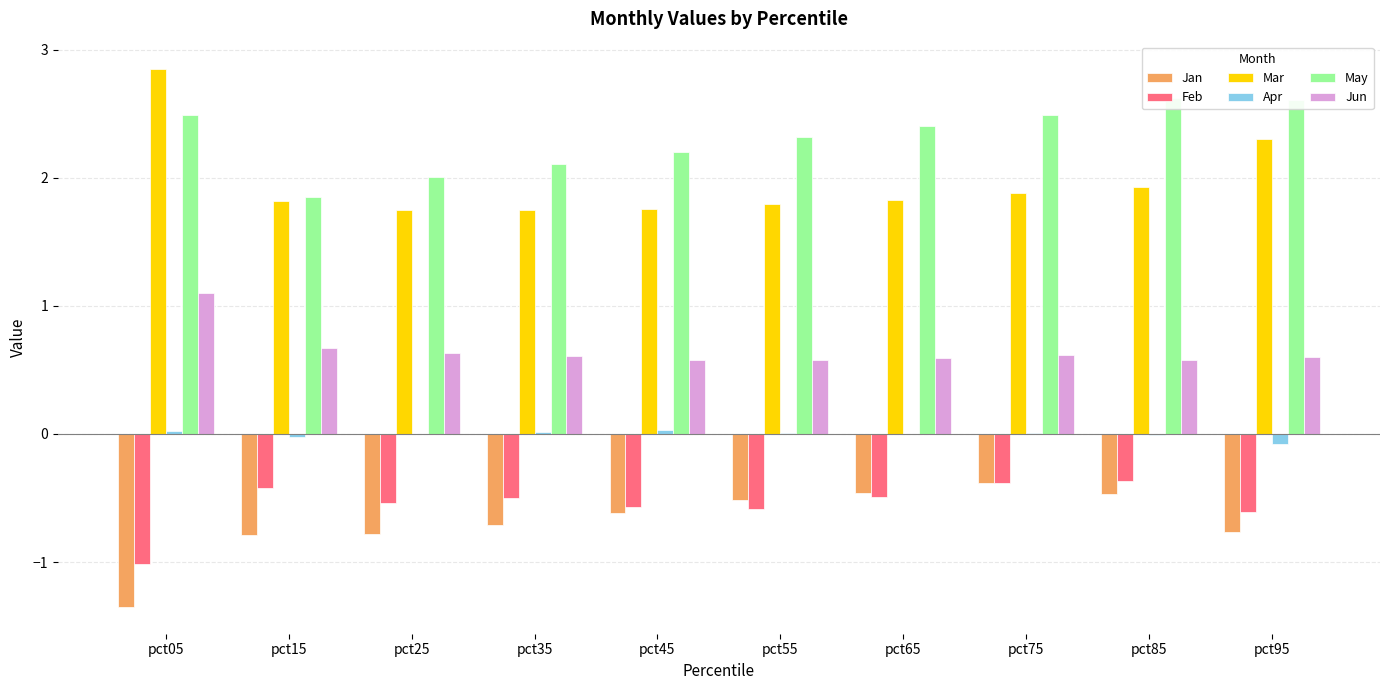

What is the sum of the Feb values at pct25 and pct55?

-1.1